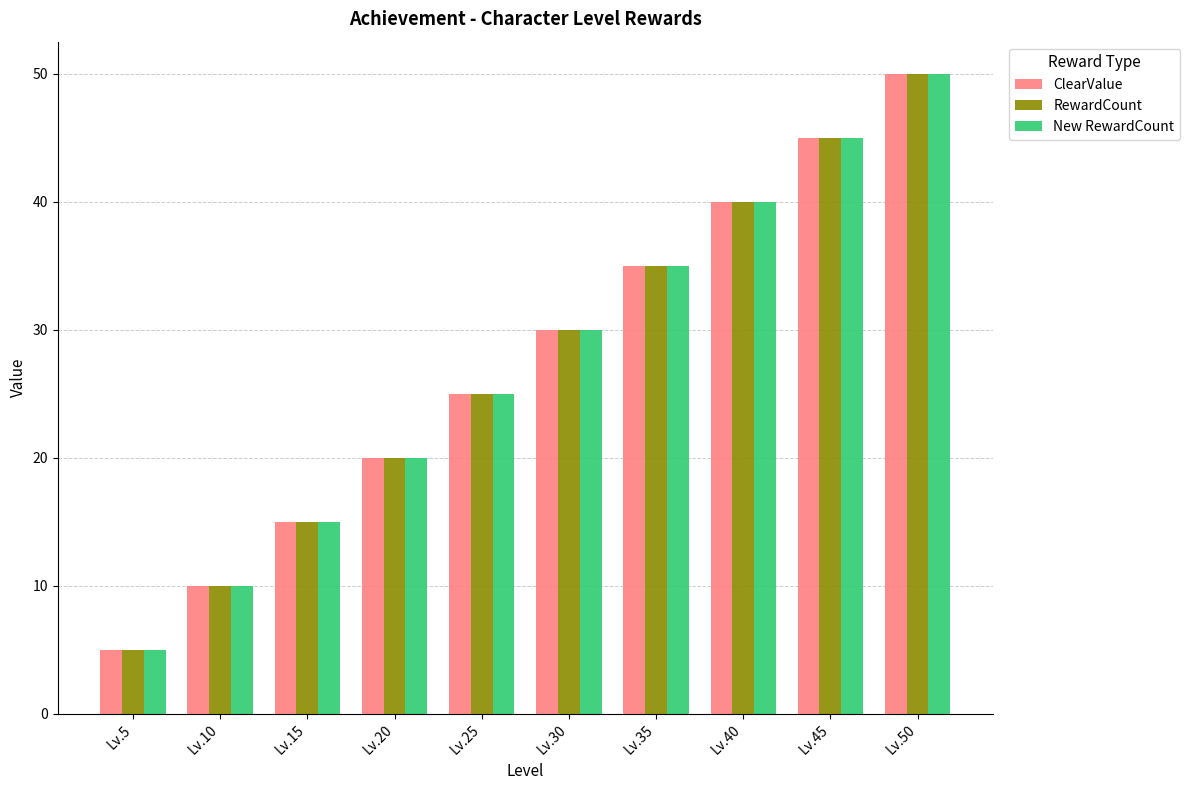

Rank the categories by ClearValue value from lowest to highest.

Lv.5, Lv.10, Lv.15, Lv.20, Lv.25, Lv.30, Lv.35, Lv.40, Lv.45, Lv.50